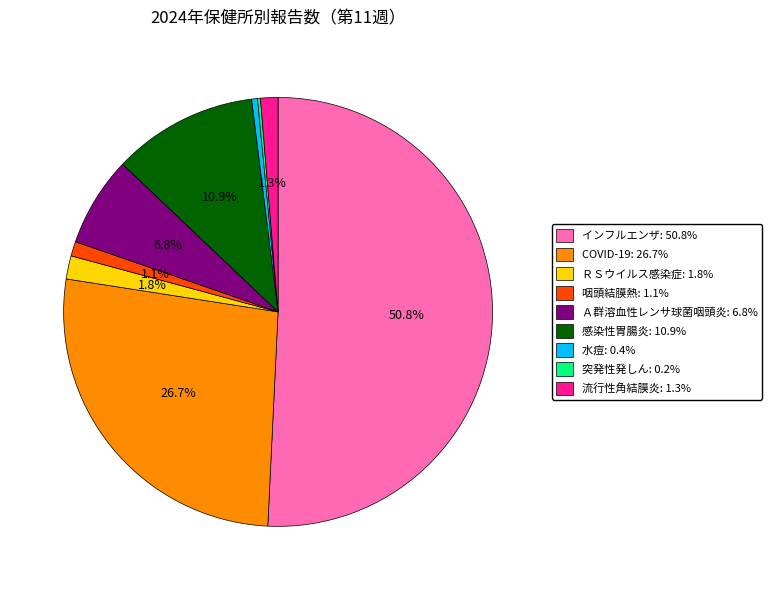

What percentage is NOT represented by インフルエンザ: 50.8%?

49.2%